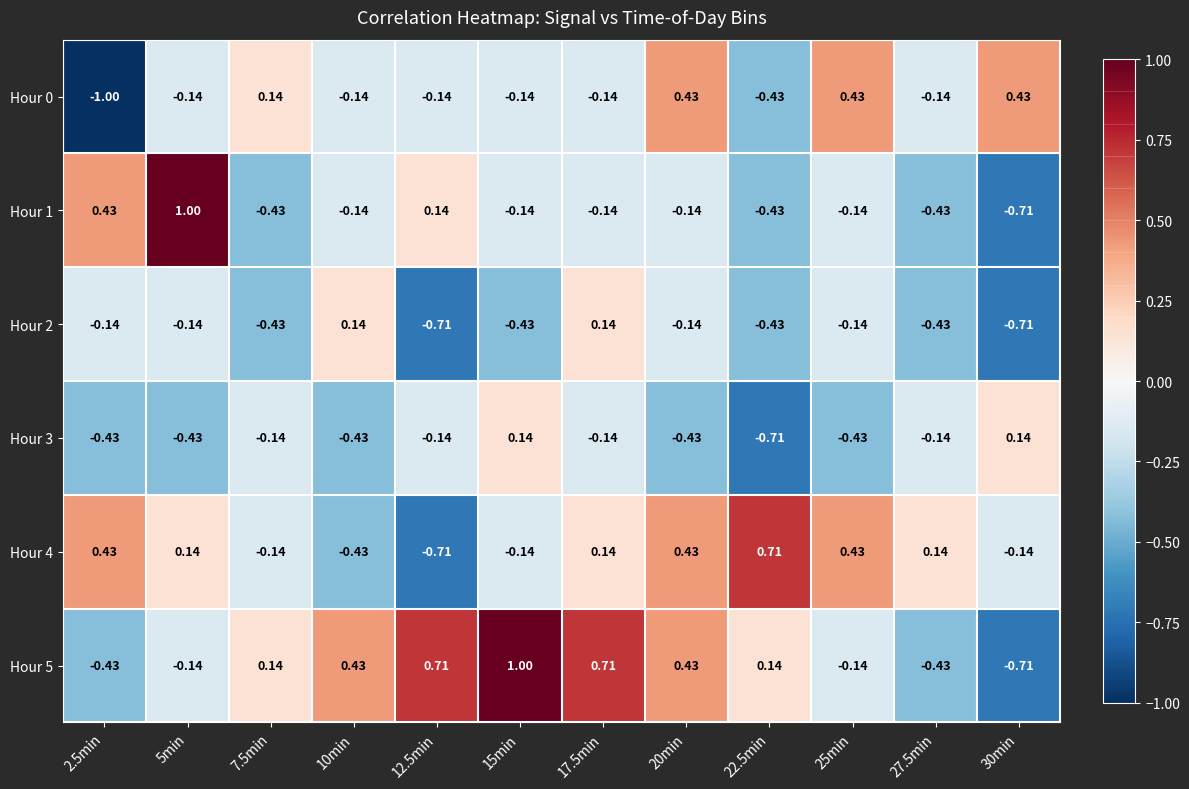

Is the value of Hour 3 at 27.5min greater than the value of Hour 5 at 12.5min?

No